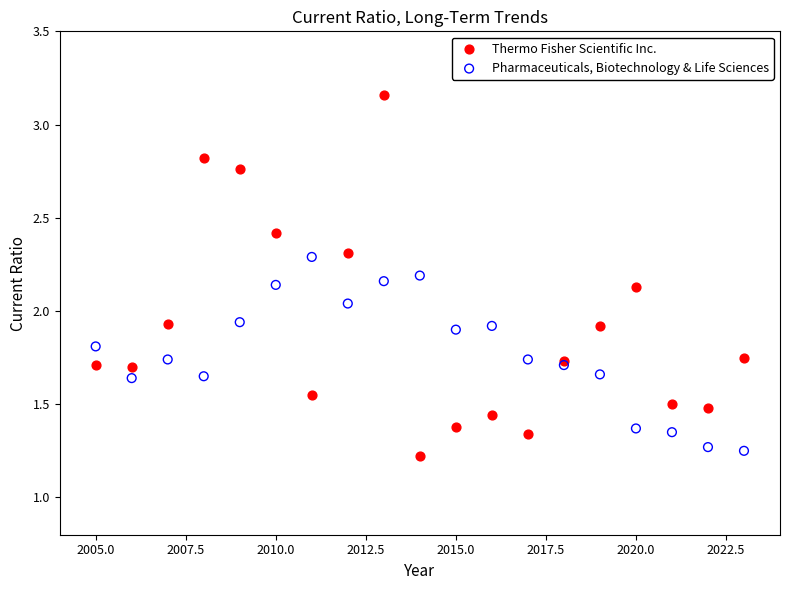

Which series reaches the maximum Y coordinate?

Thermo Fisher Scientific Inc.